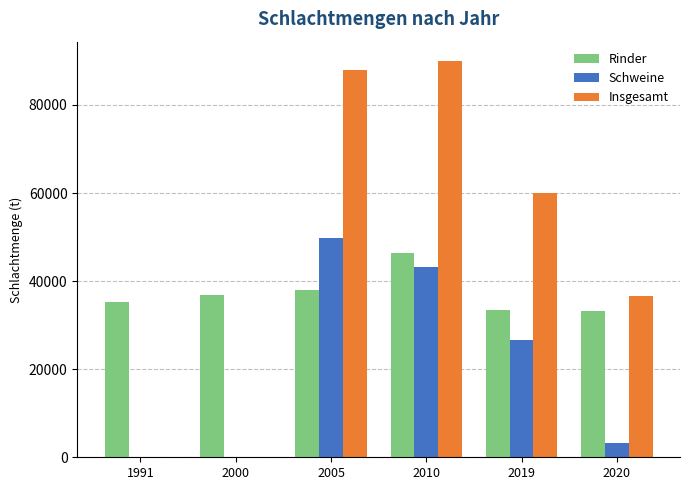

At which category is the sum across all series the highest?

2010